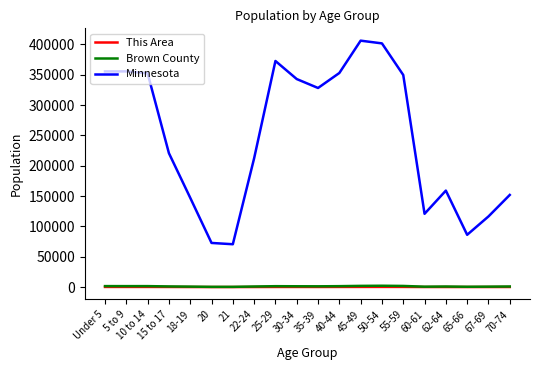

In This Area, how many points are lower than both neighbors (excluding endpoints)?

4